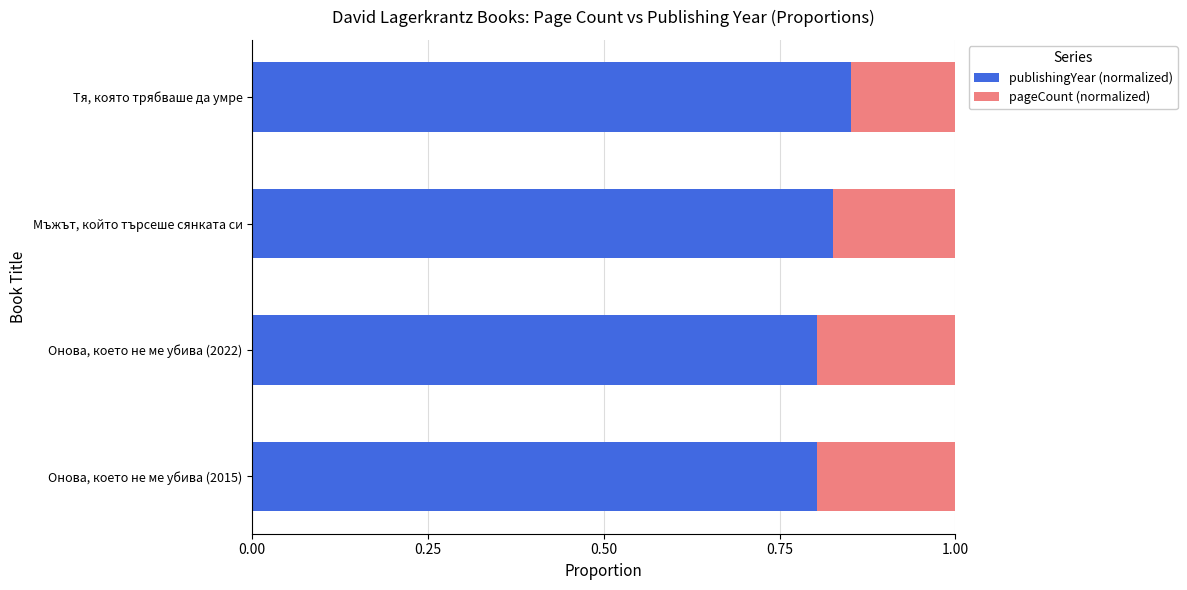

How many publishingYear (normalized) values are between 0 and 1?

4